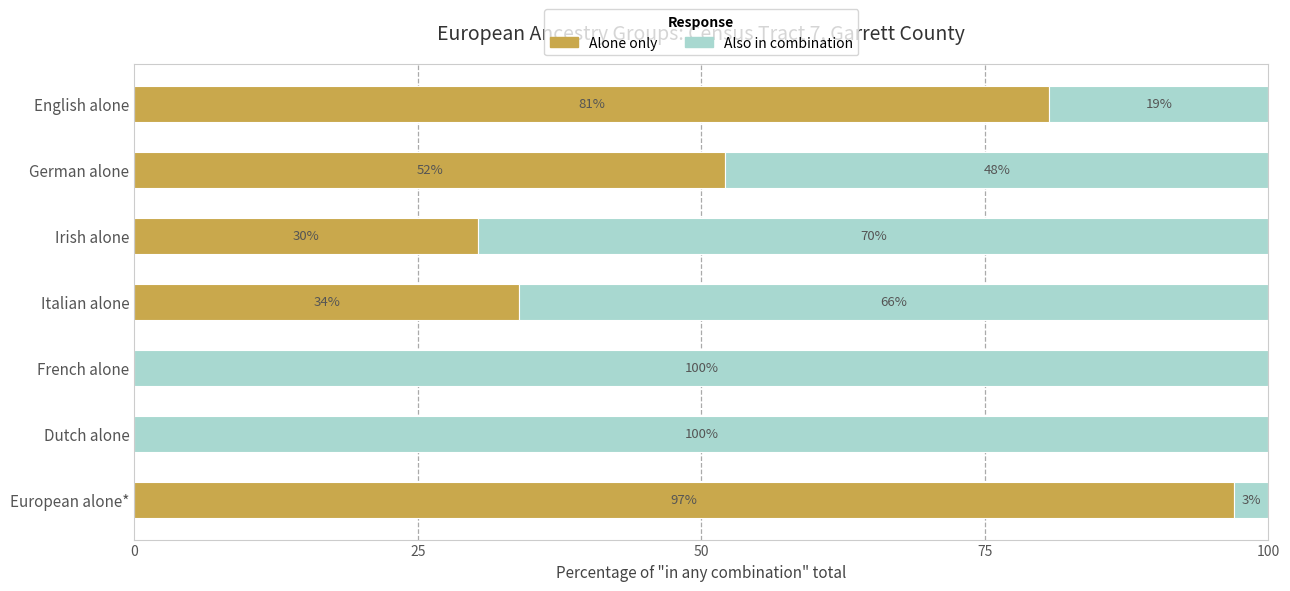

What is the total value across all series at Dutch alone?

100.0